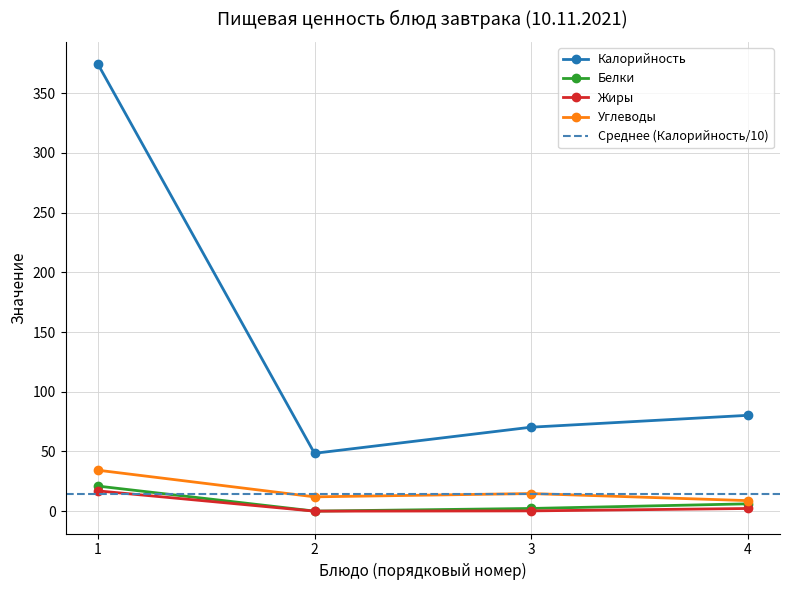

What is the maximum value for Жиры?

17.0